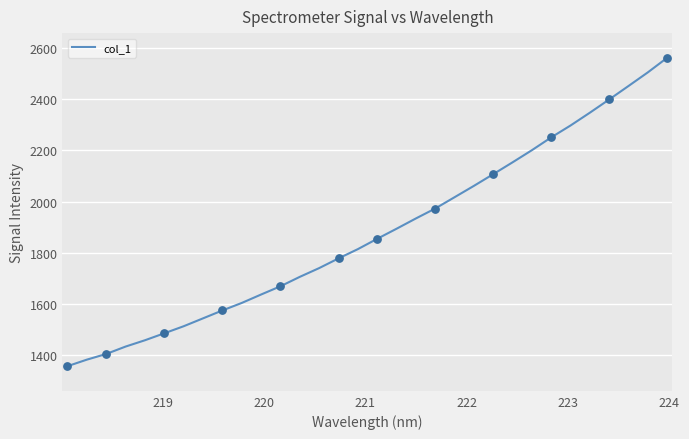

What is the maximum value shown in the chart?

2560.9